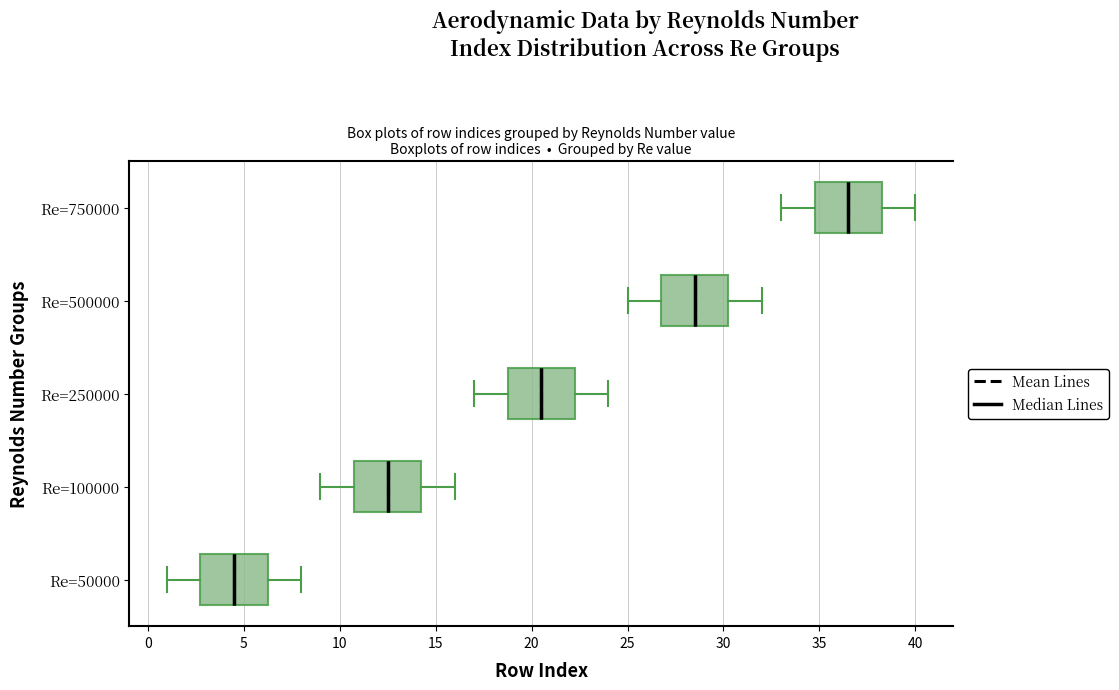

Reading bottom to top, transcribe this box plot: for each box, give where its median line is, the range the box spans, and where its two whiskers end, as read against the x-axis. The values are not printed on the chart, so give them approximately, as read against the axis.

Re=50000: median 4.5, box 3.0 to 6.5, whiskers 1.0 to 8.0
Re=100000: median 12.5, box 11.0 to 14.5, whiskers 9.0 to 16.0
Re=250000: median 20.5, box 19.0 to 22.5, whiskers 17.0 to 24.0
Re=500000: median 28.5, box 27.0 to 30.5, whiskers 25.0 to 32.0
Re=750000: median 36.5, box 35.0 to 38.5, whiskers 33.0 to 40.0